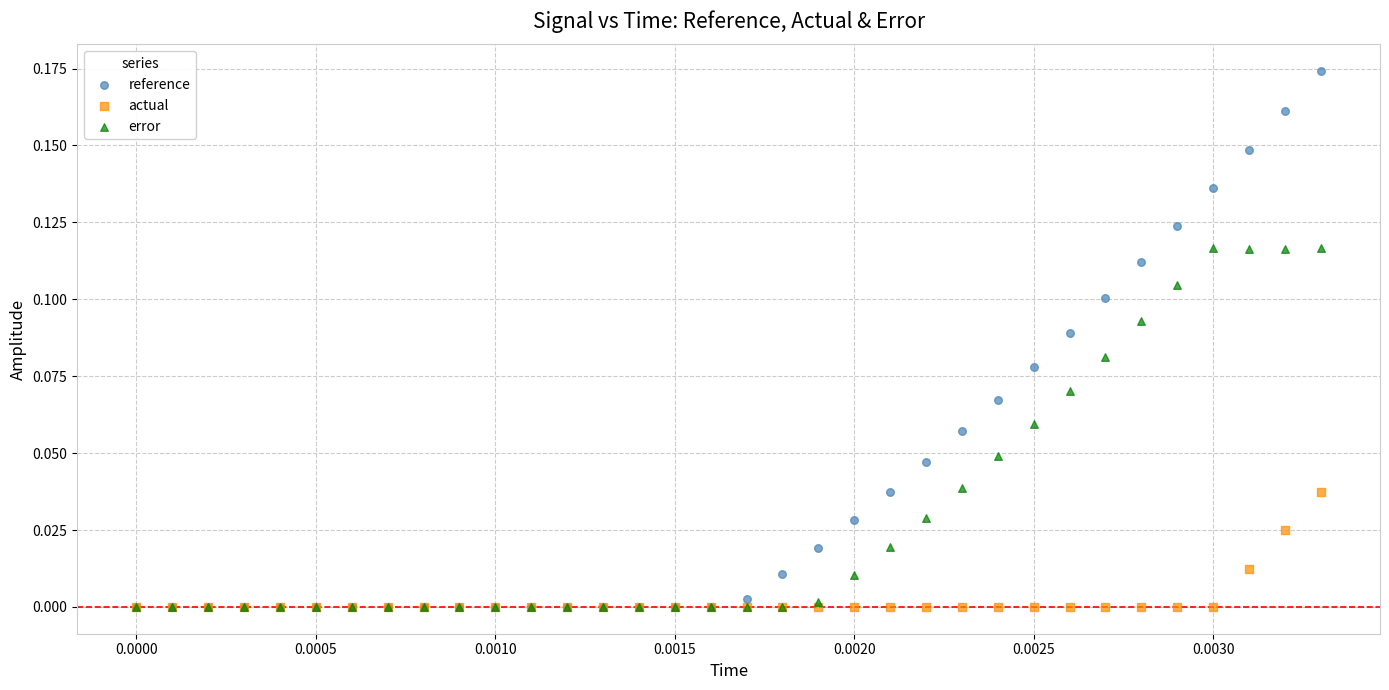

Which series has the largest Y range (max minus min)?

reference